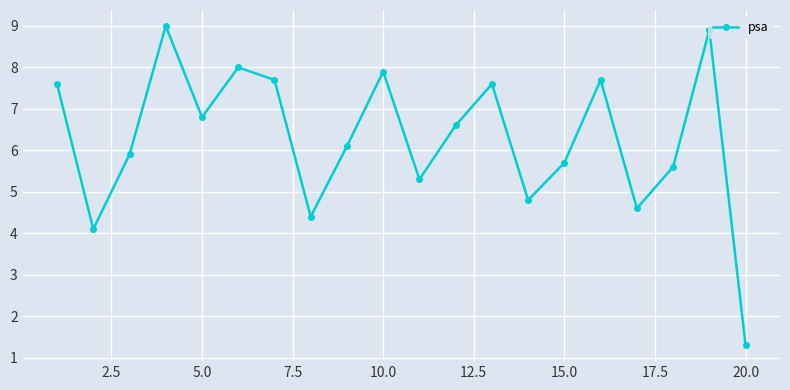

Does the chart have visible grid lines?

Yes